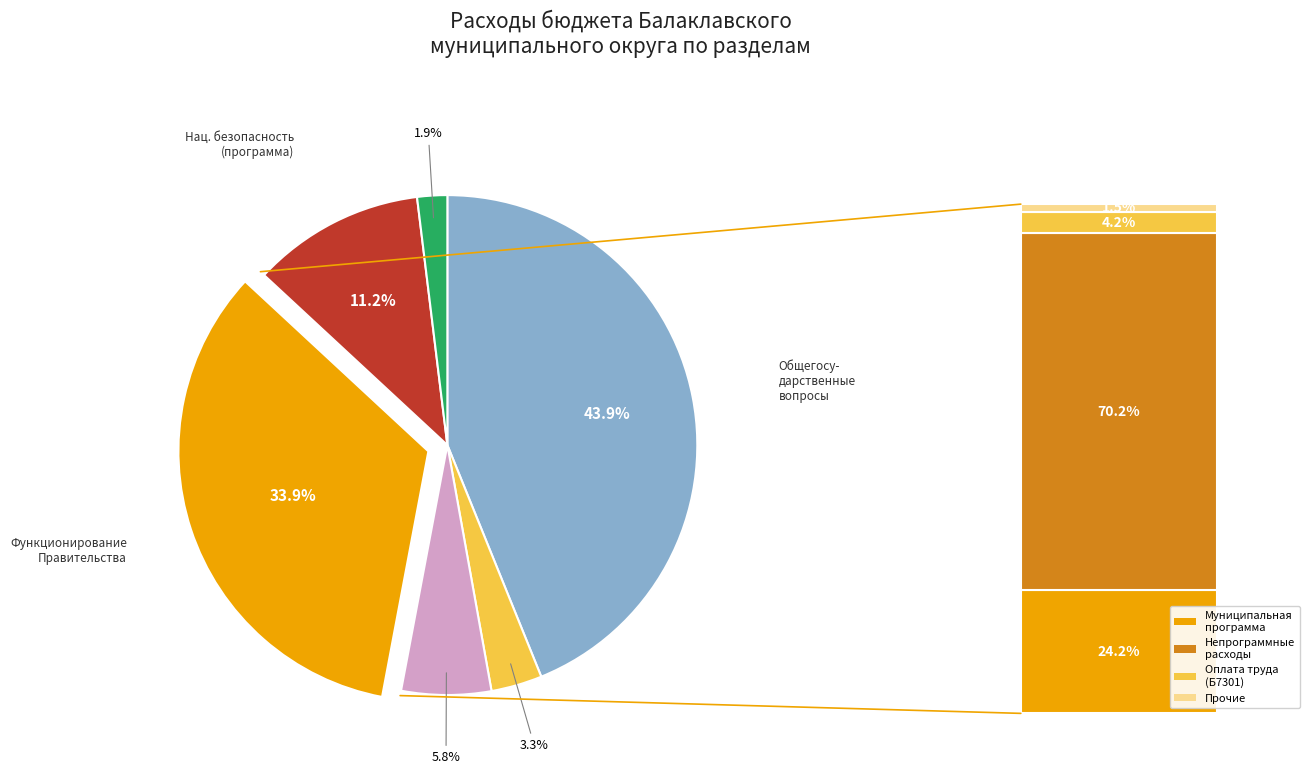

Does any single category account for the majority?

No